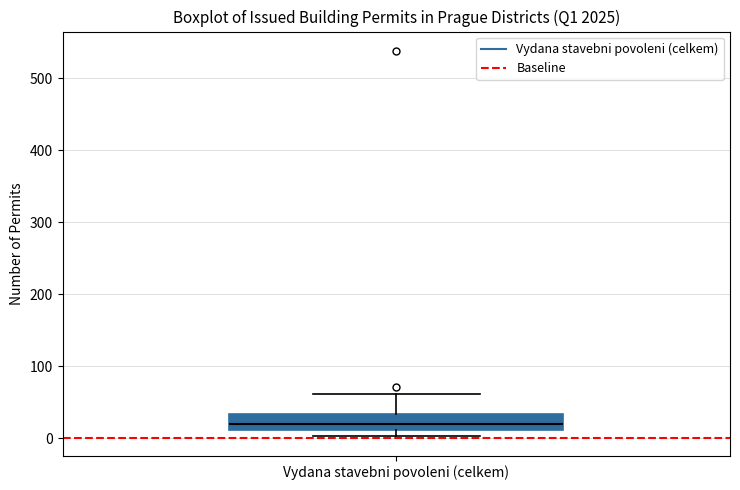

Where is the upper edge of the box for Vydana stavebni povoleni (celkem) on the y-axis? The values are not printed on the chart, so give them approximately, as read against the axis.

30